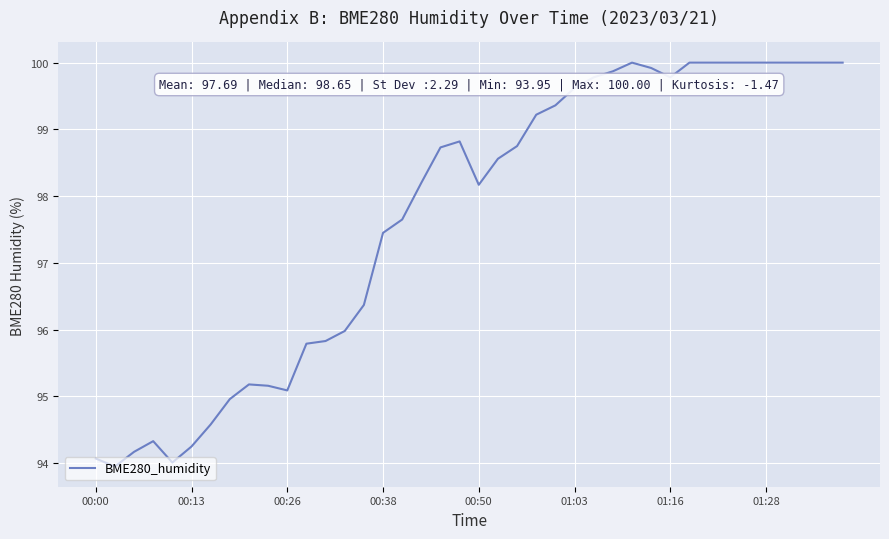

What is the greatest value displayed?

100.0